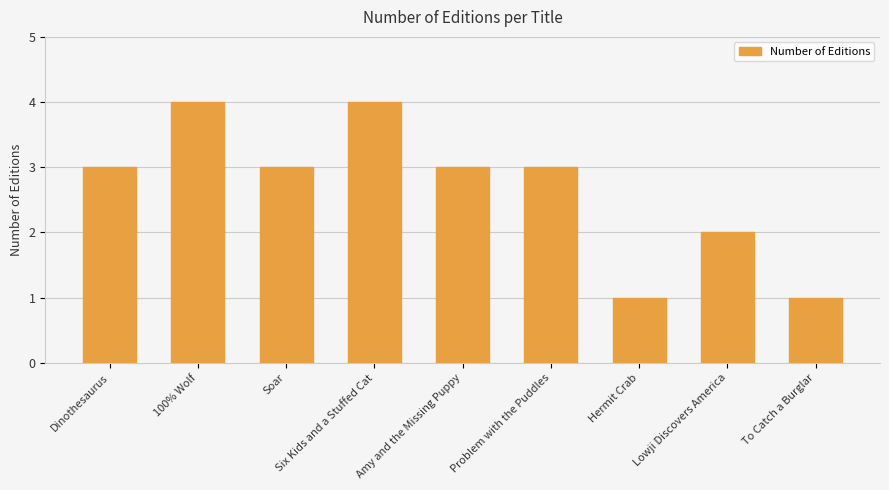

What is the label of the 4th bar from the left?

Six Kids and a Stuffed Cat